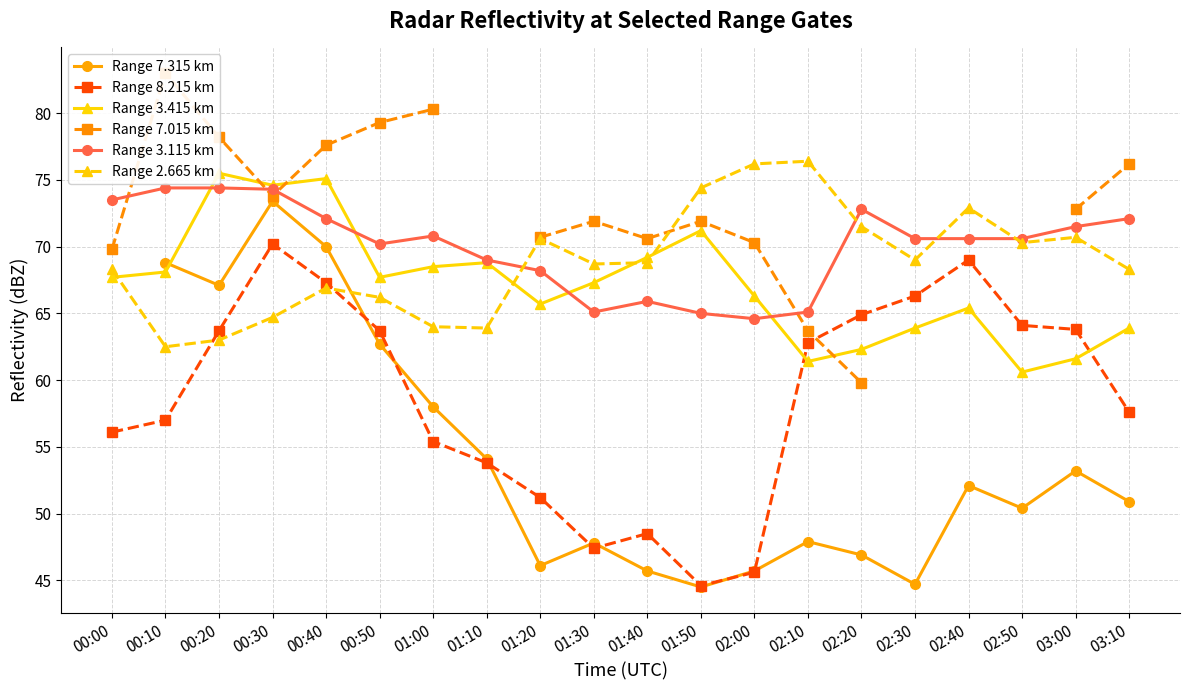

How many data points in Range 8.215 km are less than 62?

10